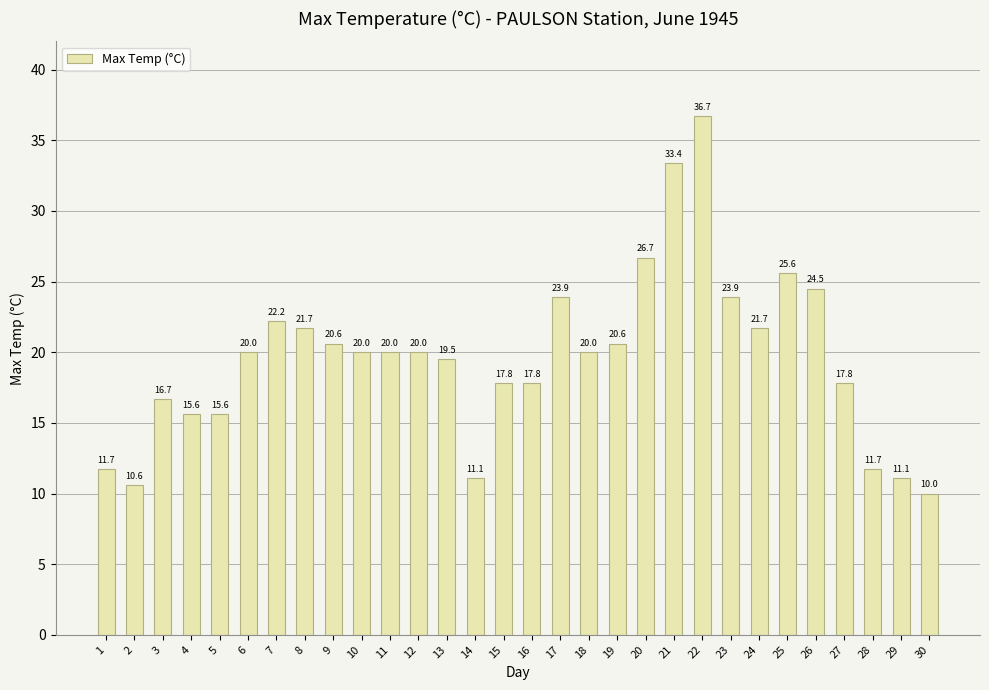

Is it true that the value at 12 is 10.8?

False